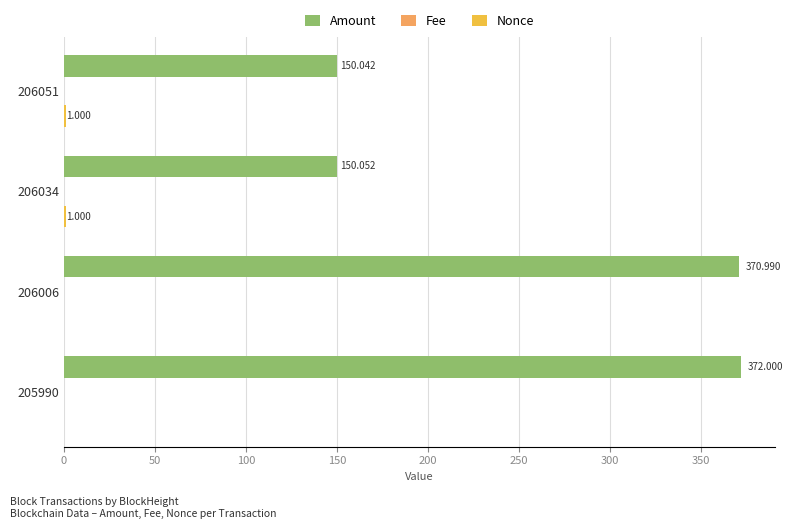

Which series has the largest total across all categories?

Amount